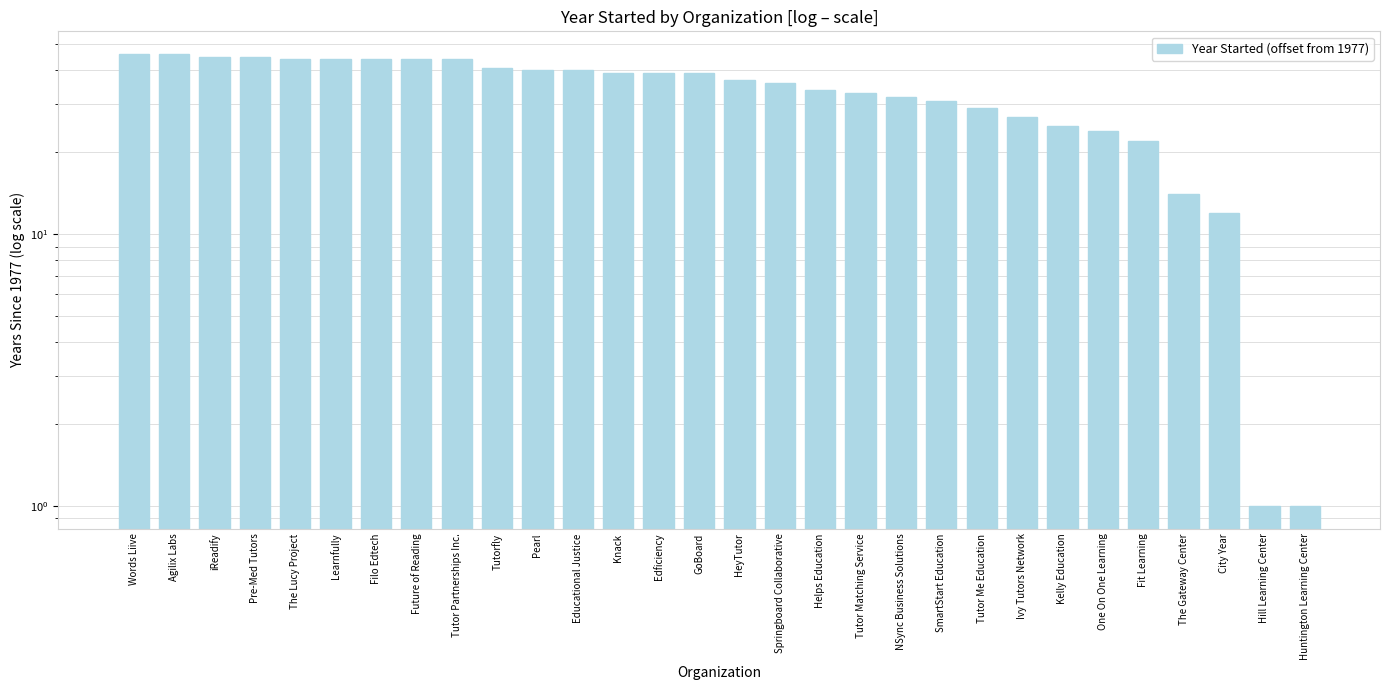

Reading left to right, extract all data points from this chart.

Words Liive=46	Agilix Labs=46	iReadify=45	Pre-Med Tutors=45	The Lucy Project=44	Learnfully=44	Filo Edtech=44	Future of Reading=44	Tutor Partnerships Inc.=44	Tutorfly=41	Pearl=40	Educational Justice=40	Knack=39	Edficiency=39	GoBoard=39	HeyTutor=37	Springboard Collaborative=36	Helps Education=34	Tutor Matching Service=33	NSync Business Solutions=32	SmartStart Education=31	Tutor Me Education=29	Ivy Tutors Network=27	Kelly Education=25	One On One Learning=24	Fit Learning=22	The Gateway Center=14	City Year=12	Hill Learning Center=1	Huntington Learning Center=1